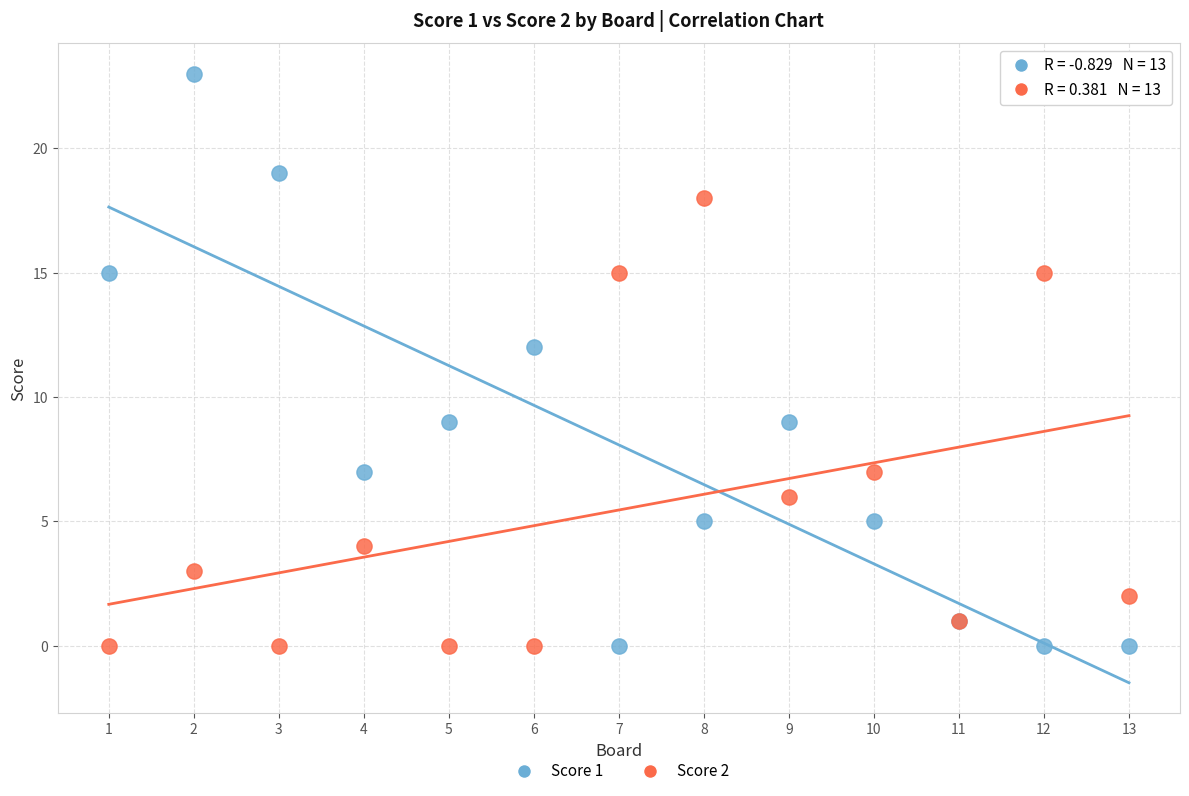

Which series reaches the maximum Y coordinate?

Score 1